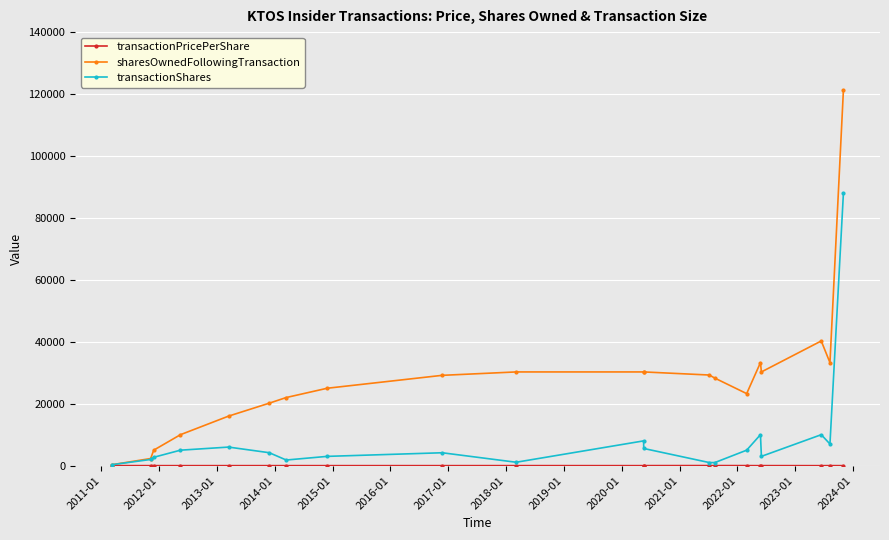

True or false: transactionShares has more than 0 points higher than both neighbors.

True